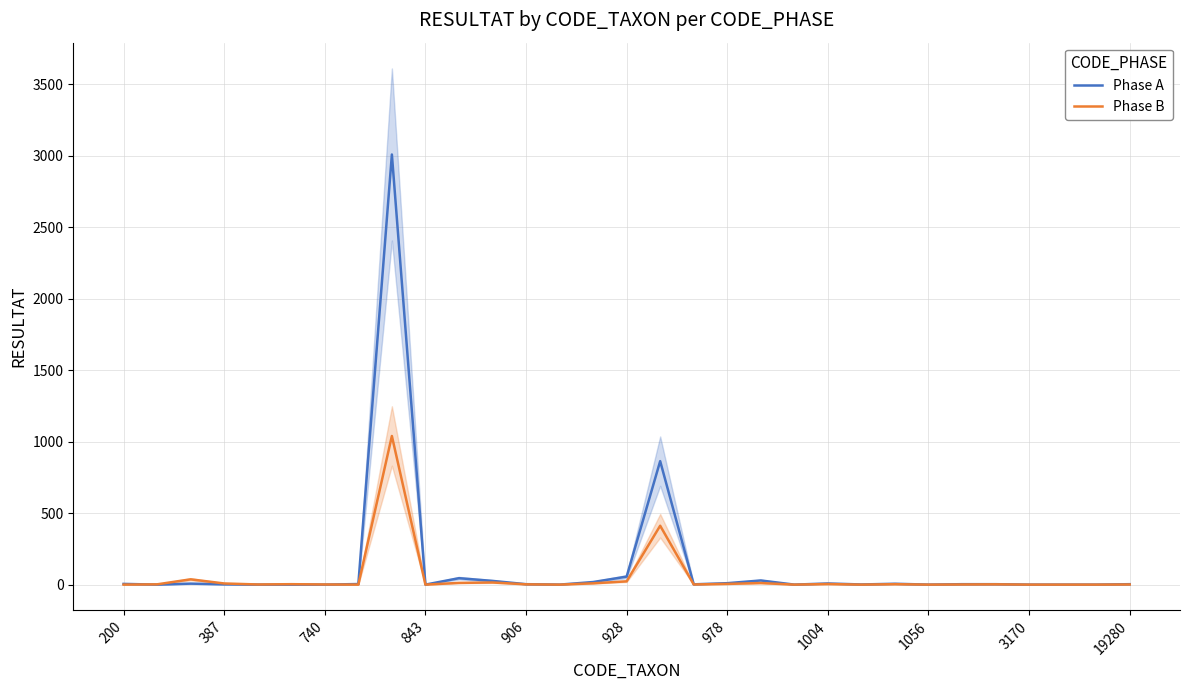

Is it true that Phase A equals 0 at 28?

True